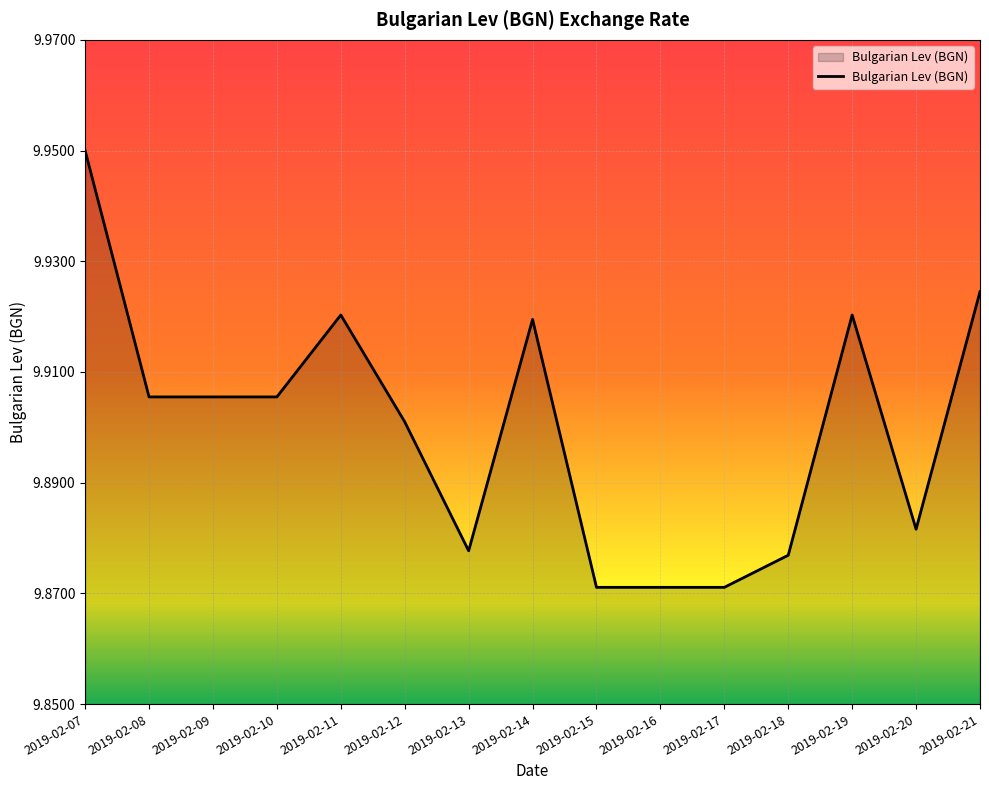

Which has a higher value, 2019-02-14 or 2019-02-17?

2019-02-14